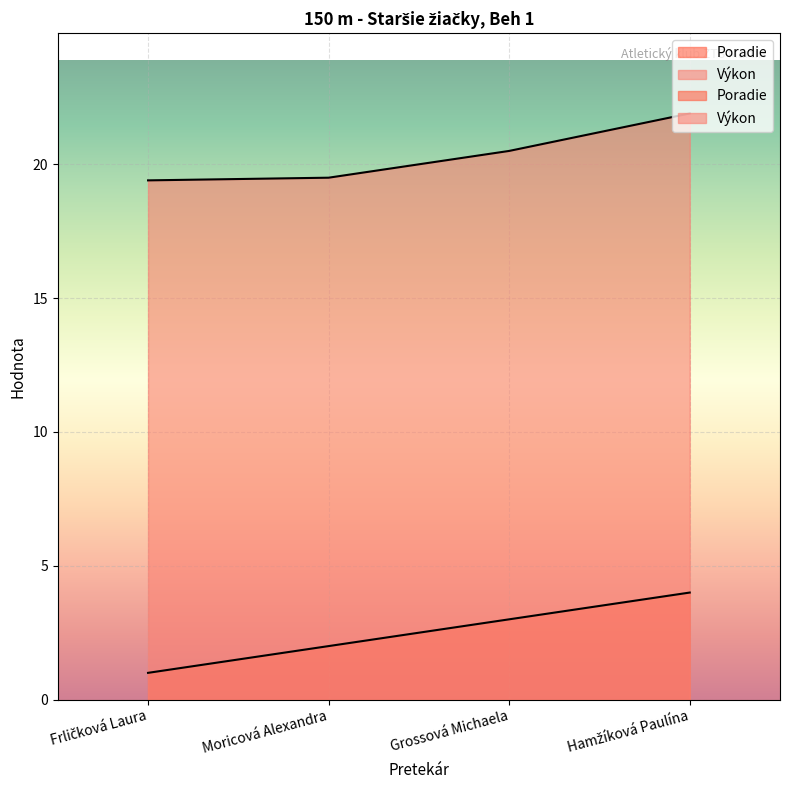

True or false: Poradie has more than 1 points higher than both neighbors.

False